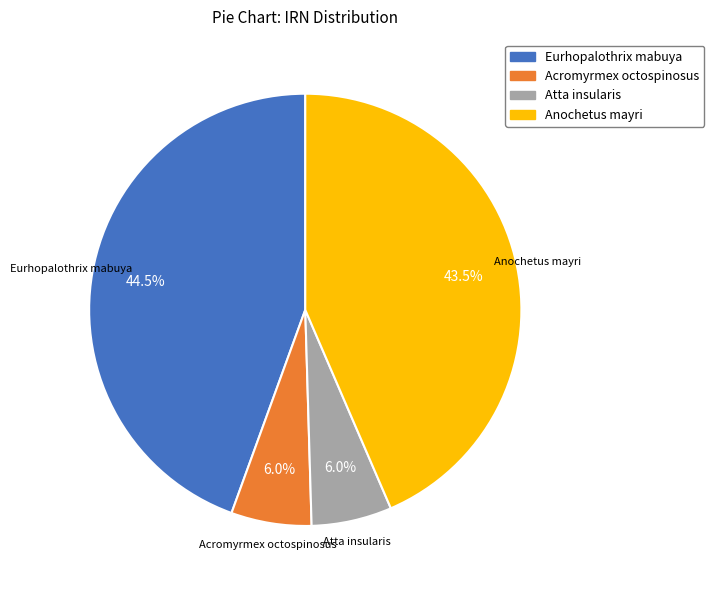

Between Anochetus mayri and Eurhopalothrix mabuya, which is larger?

Eurhopalothrix mabuya